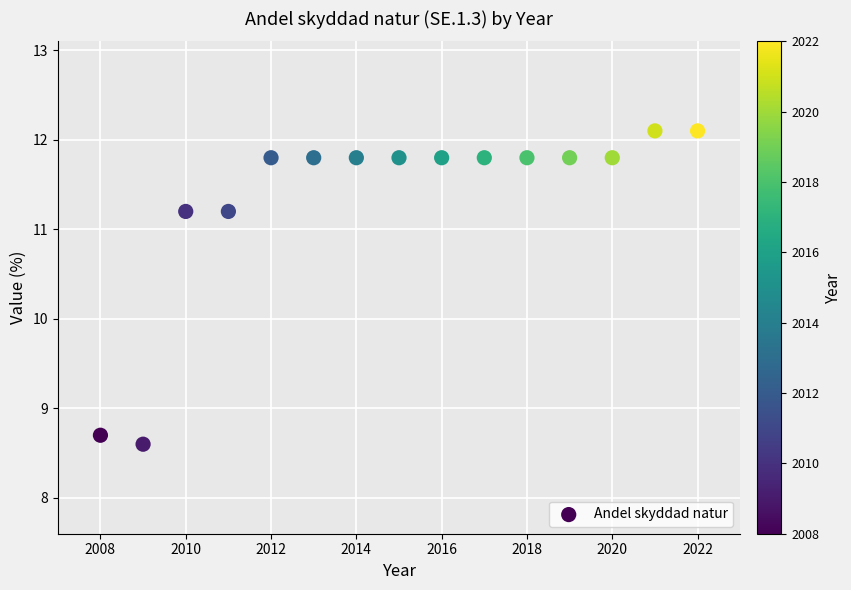

What is the range of X values (max minus min)?

14.0